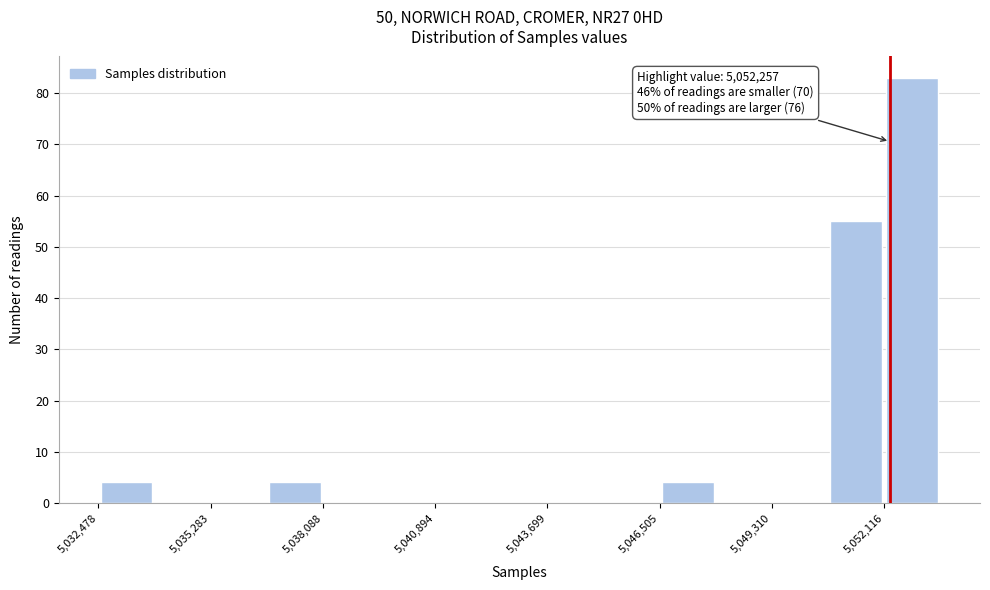

Read against the x-axis, roughly where is the centre of the tallest bar?

5053000